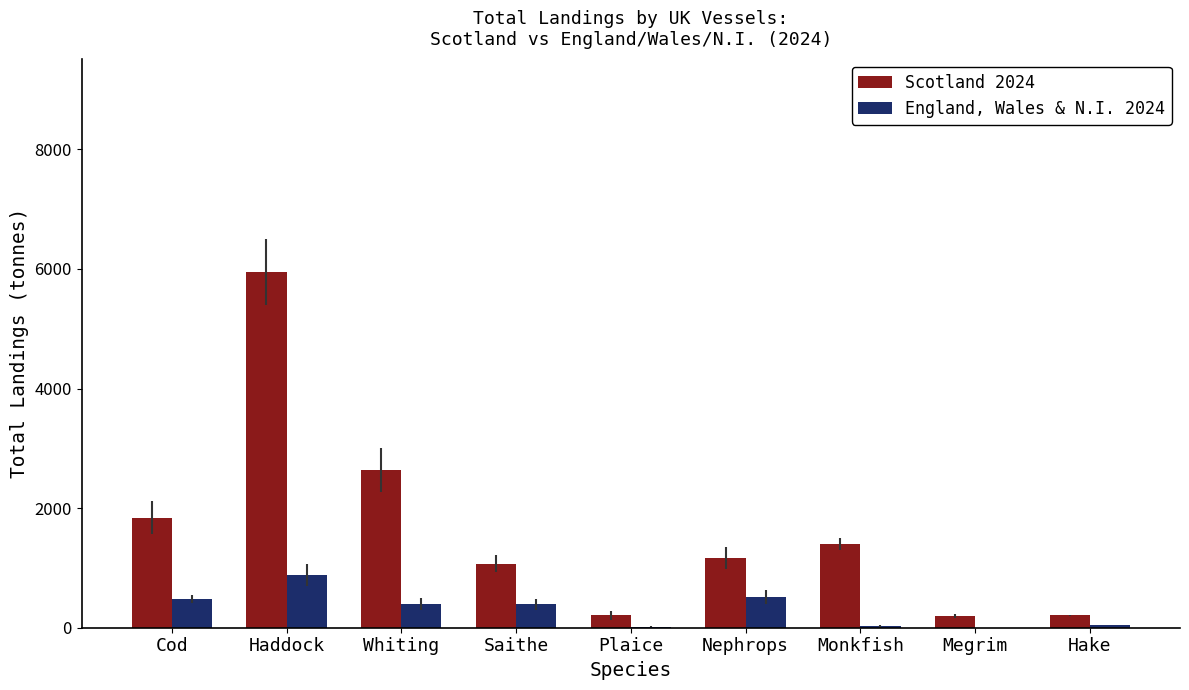

What is the sum of all England, Wales & N.I. 2024 values?

2769.5